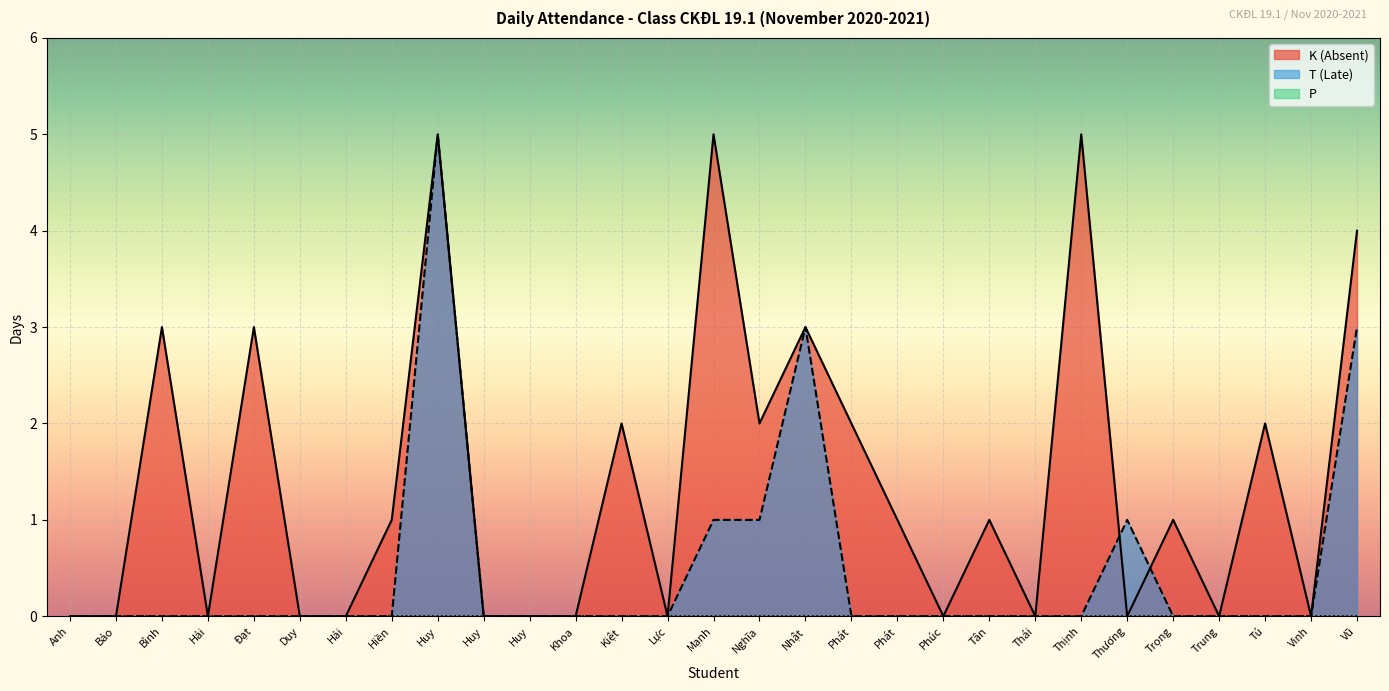

Which has a higher value, Huy or Tân?

Huy